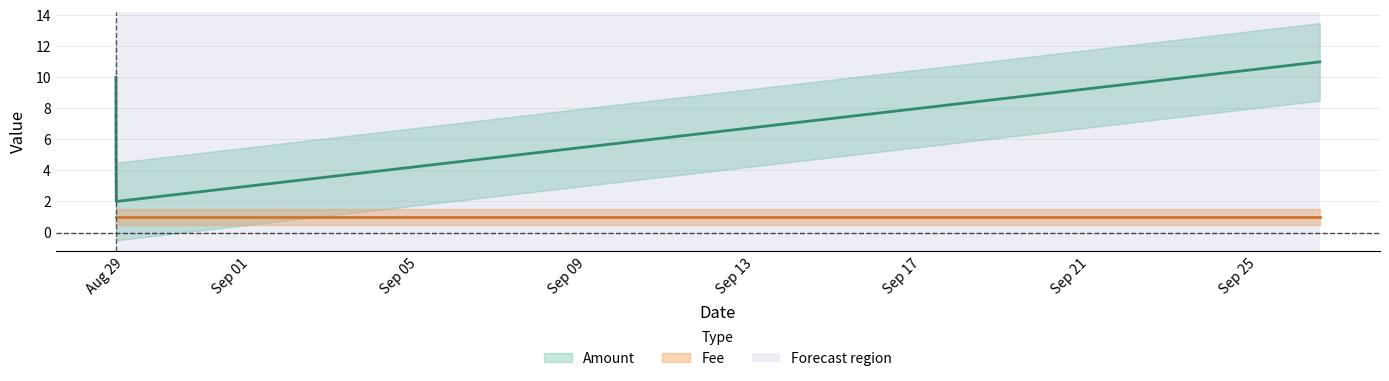

True or false: there are more than 1 points higher than both neighbors.

False